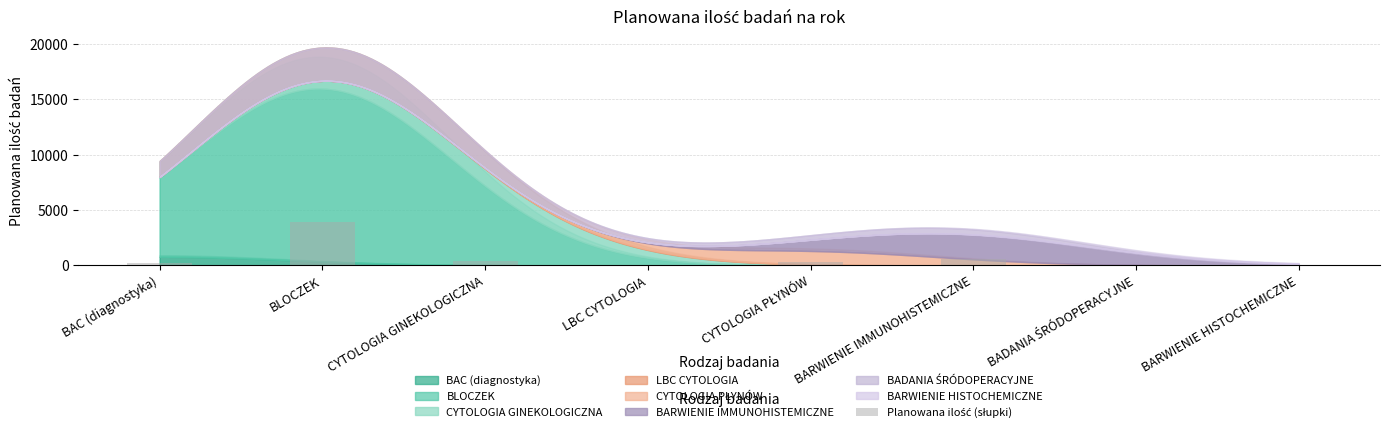

Which category has the highest value across all series?

BLOCZEK